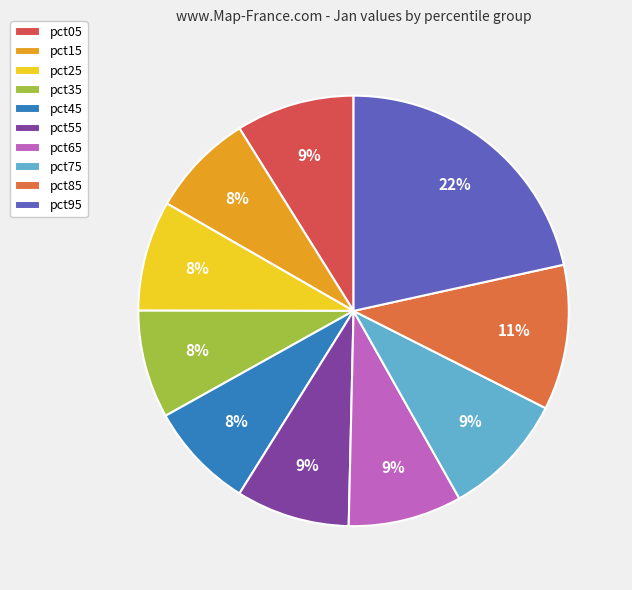

To the nearest percent, what percentage of the pie is pct05?

9%